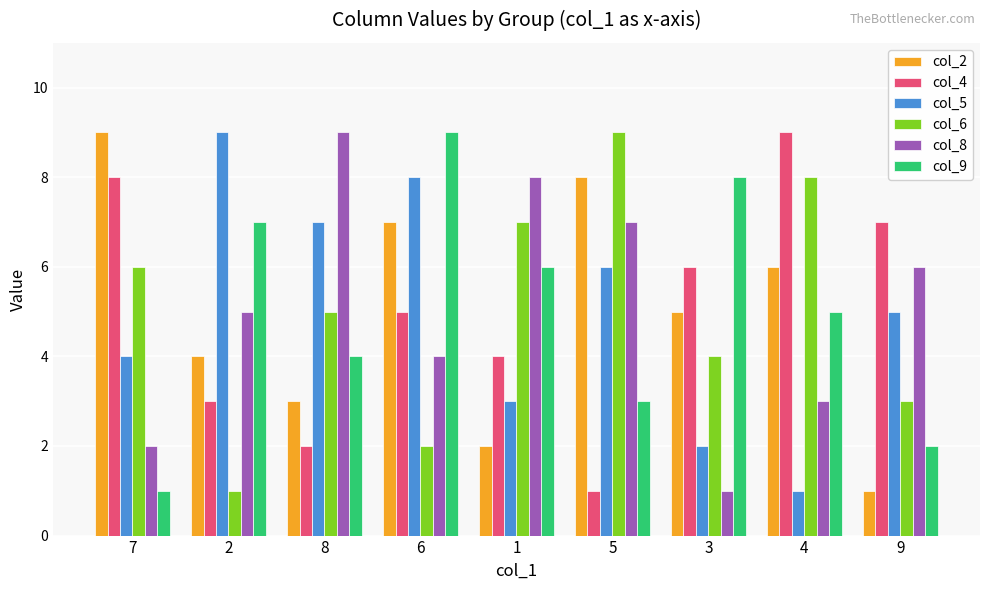

At which label is col_9 closest to 5?

4